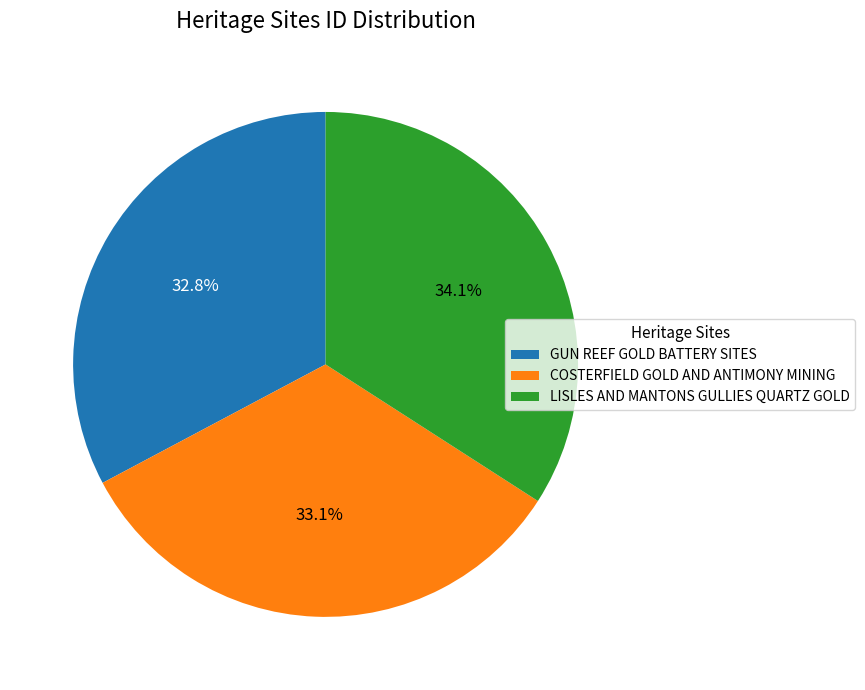

Approximately how many times larger is the value at LISLES AND MANTONS GULLIES QUARTZ GOLD compared to GUN REEF GOLD BATTERY SITES?

1.0